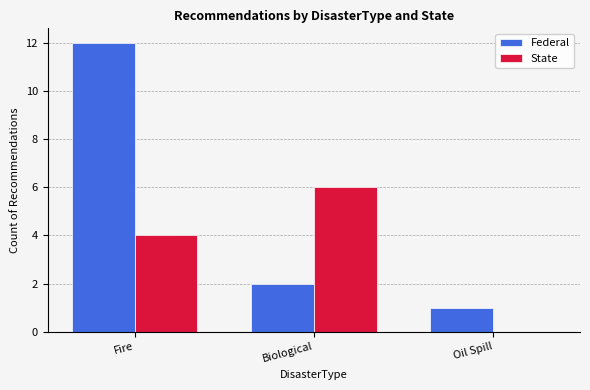

Is the value of State at Biological greater than the value of Federal at Oil Spill?

Yes